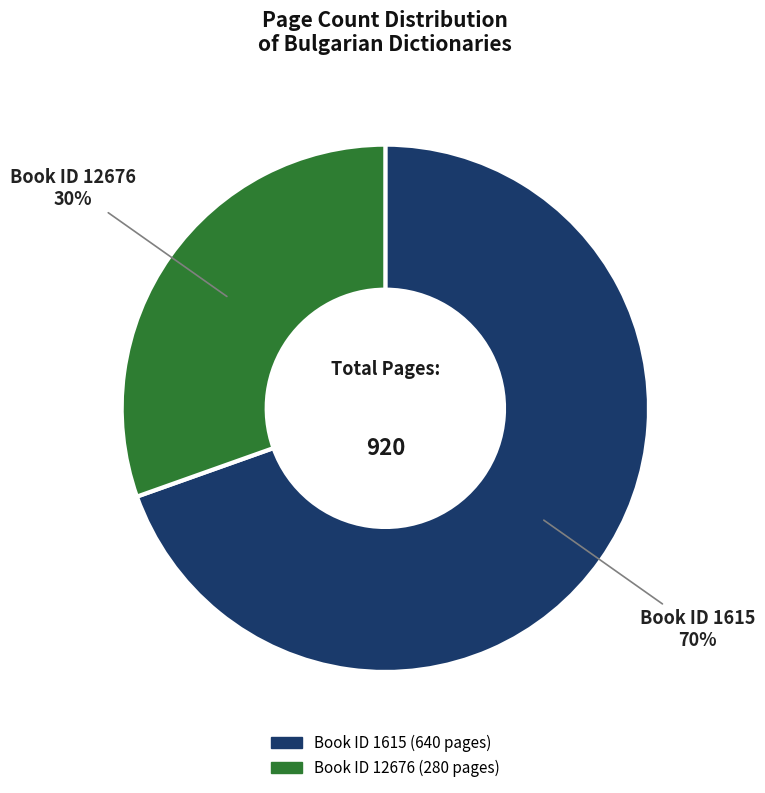

To the nearest percent, what is the average slice percentage?

50%